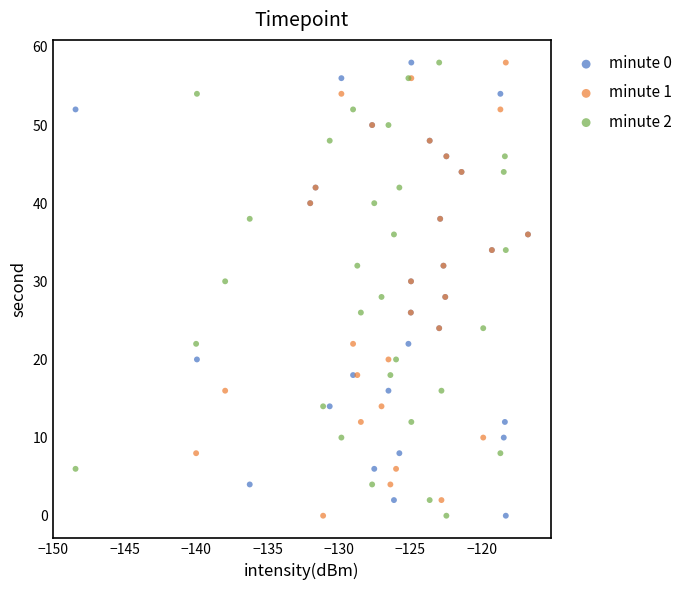

What are all the series names shown in the legend?

minute 0, minute 1, minute 2